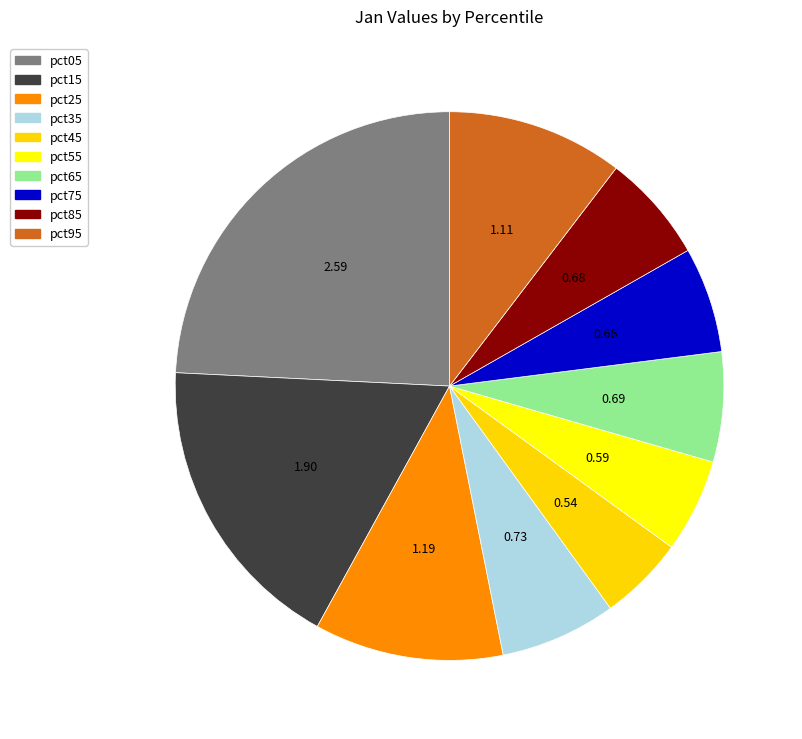

Which has a higher value, pct85 or pct45?

pct85